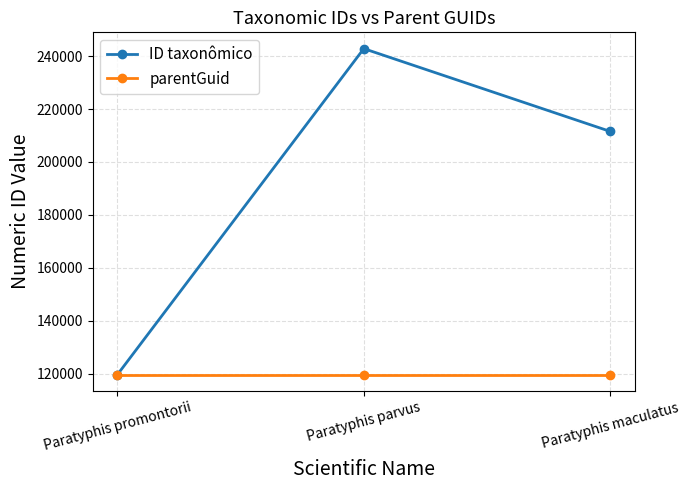

What is the lowest value of the parentGuid series?

119647